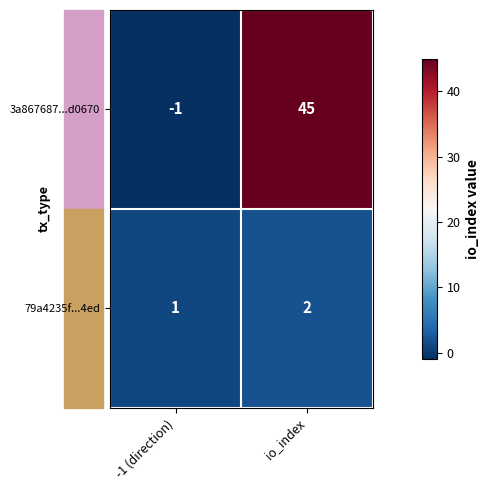

How many data points does each series have?

2